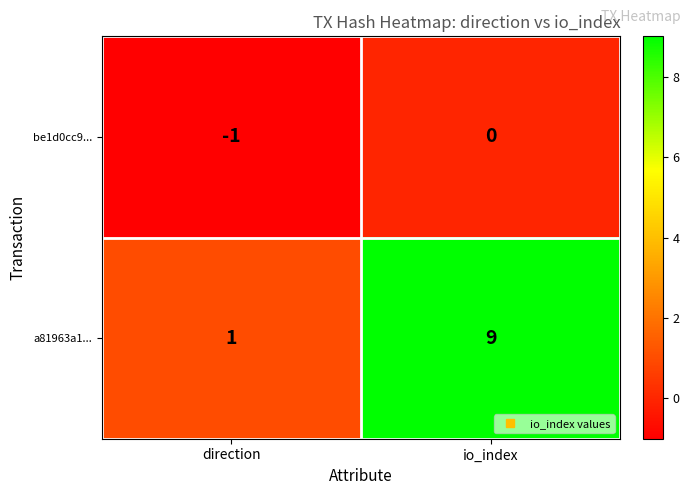

Count the number of categories in the chart.

2